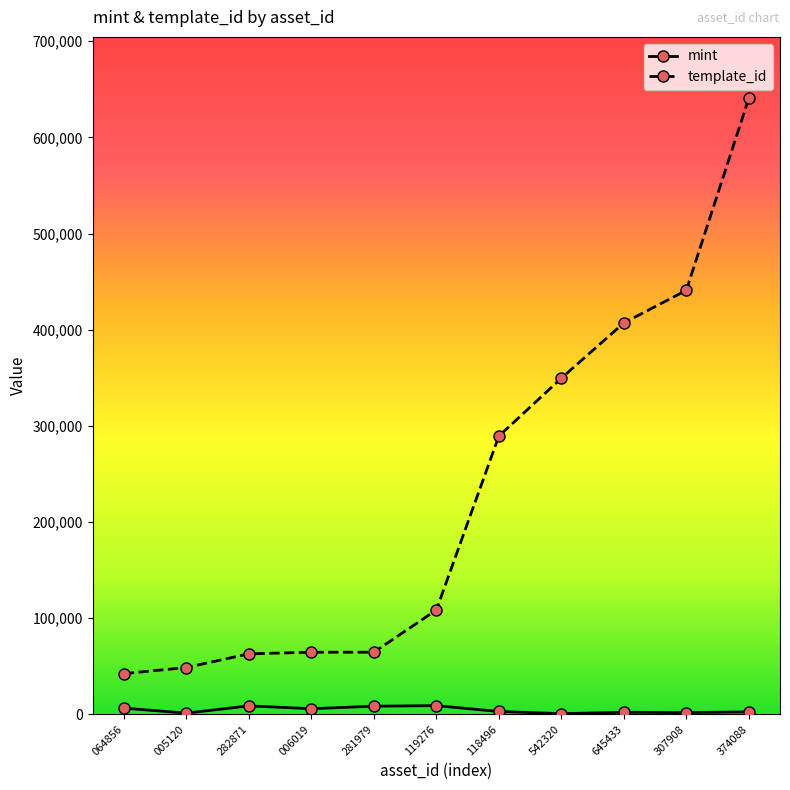

True or false: mint and template_id cross at least once.

False